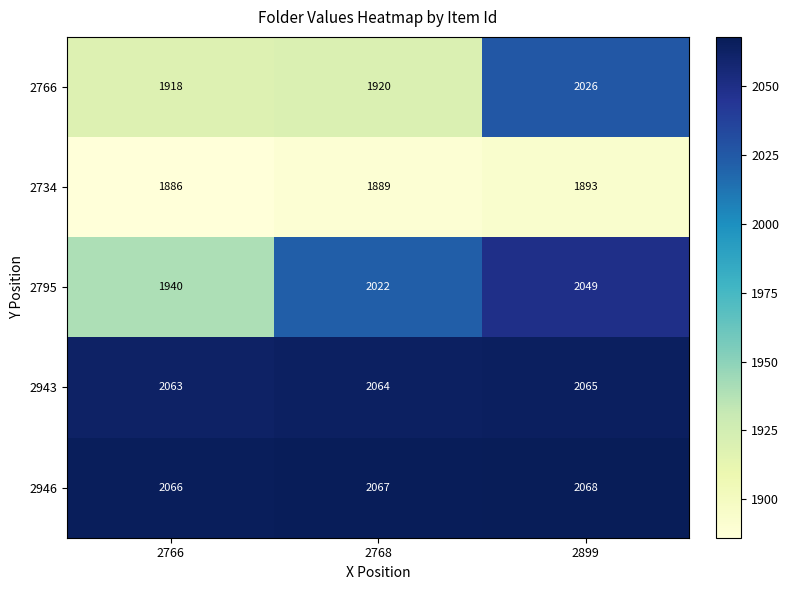

What is the lowest value of the 2734 series?

1886